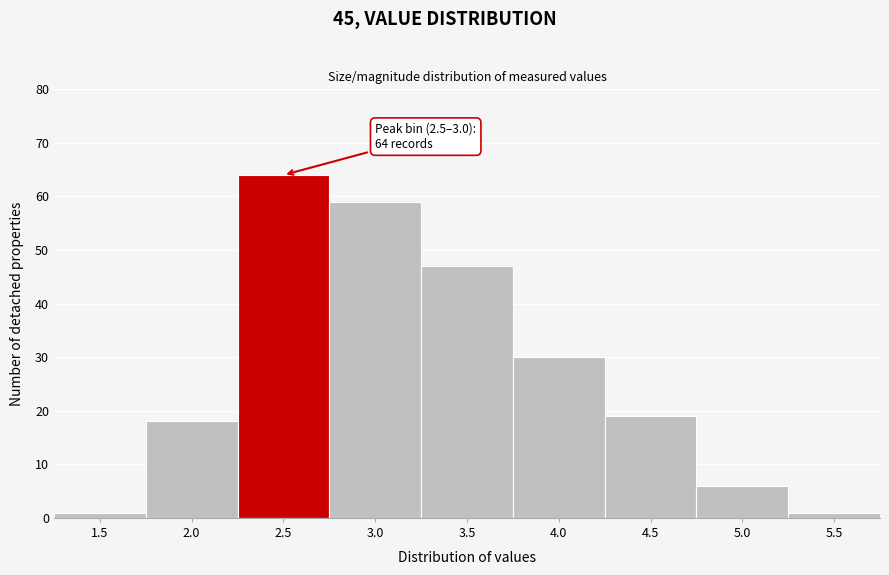

Reading left to right, extract all data points from this chart.

1	18	64	59	47	30	19	6	1